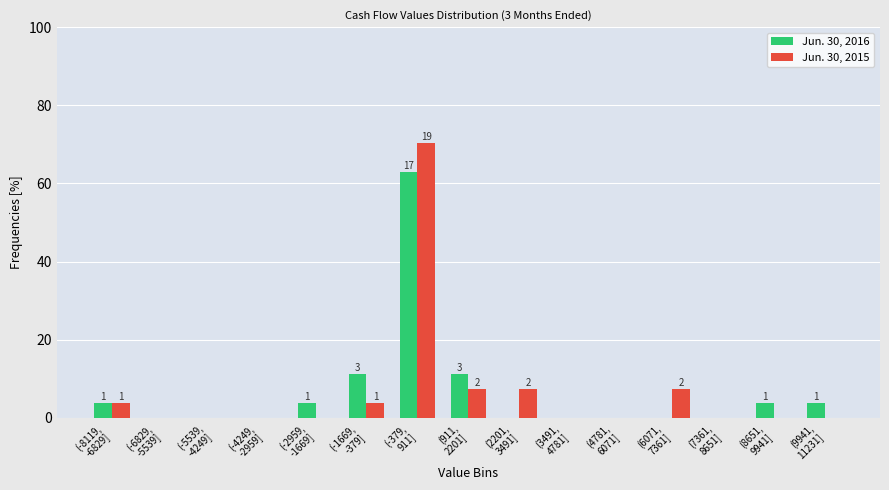

What is the greatest value displayed?

70.4